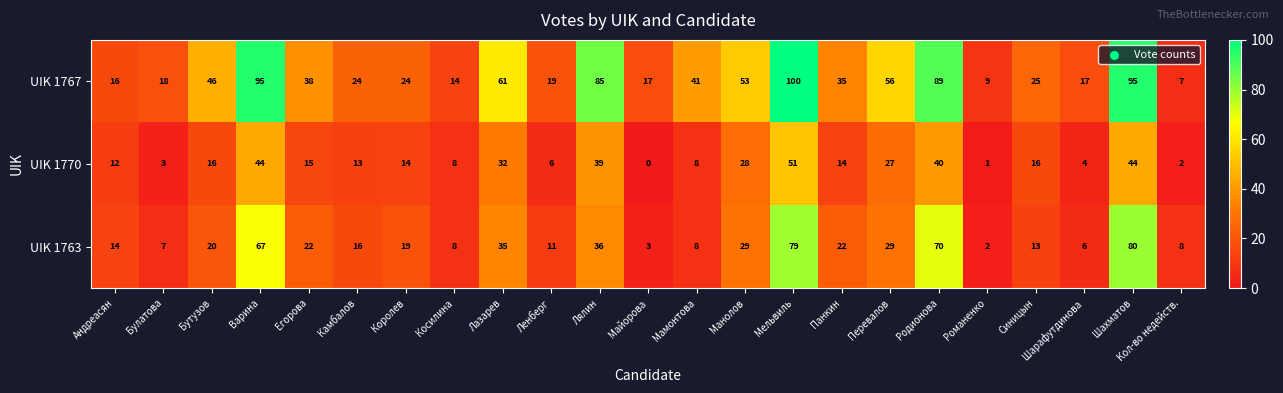

Between Лазарев and Майорова, which series saw the biggest shift?

UIK 1767